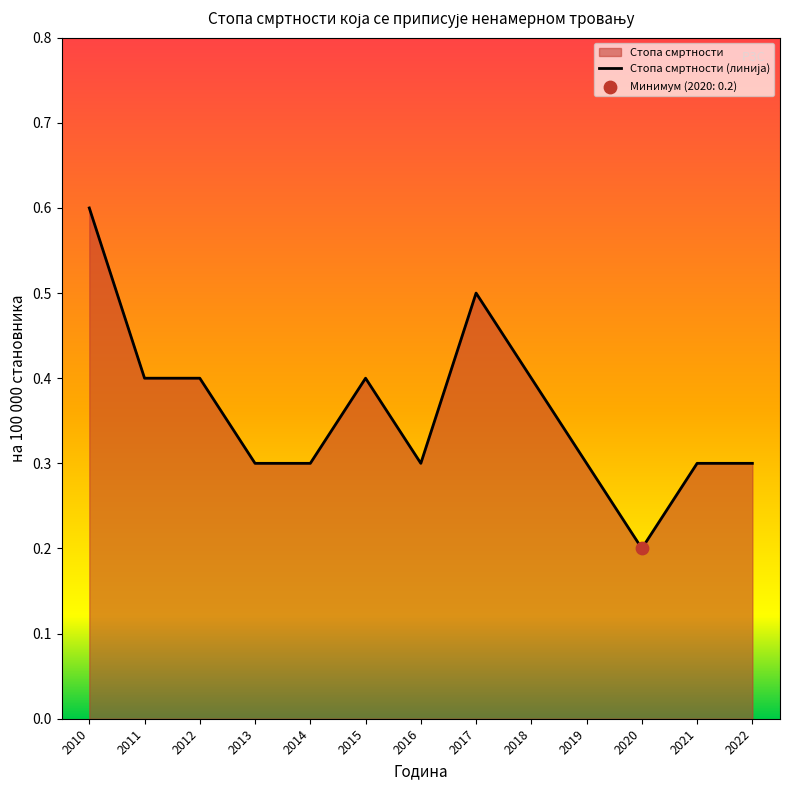

What is the change in value from 2015 to 2020?

-0.2